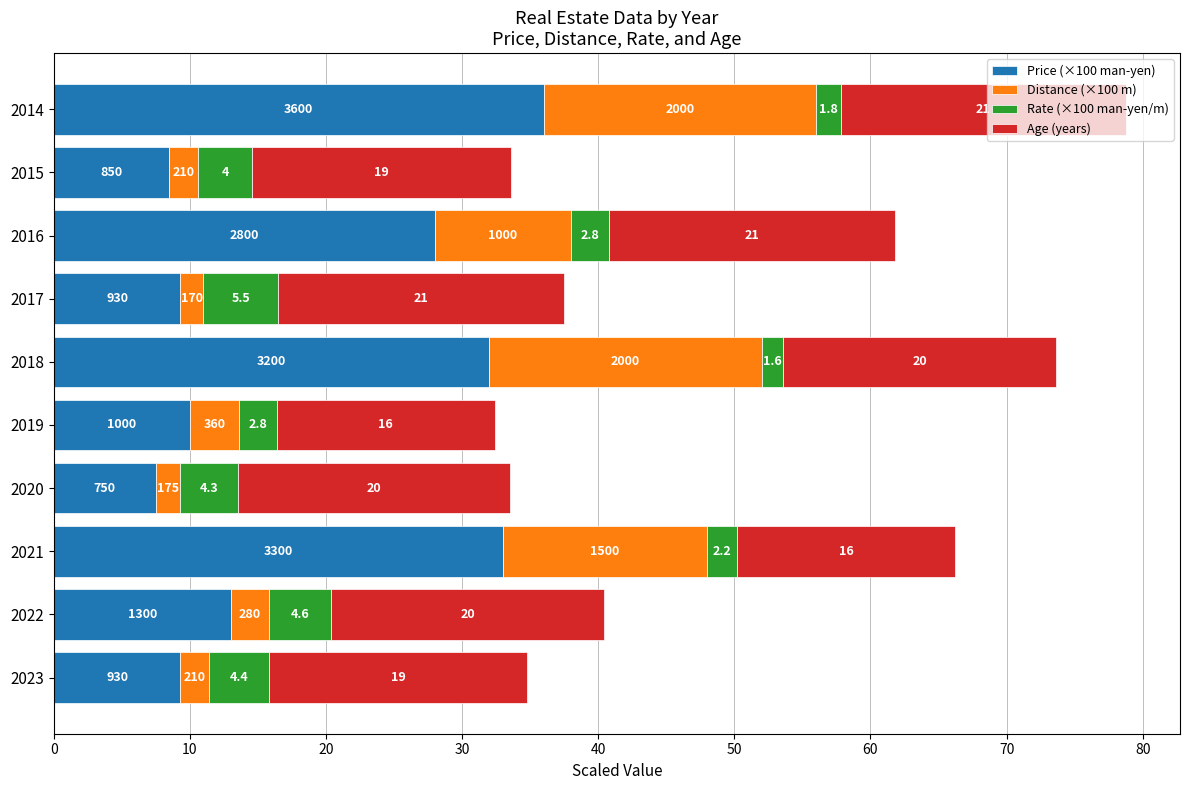

Is it true that Price (×100 man-yen) equals 32.0 at 2018?

True